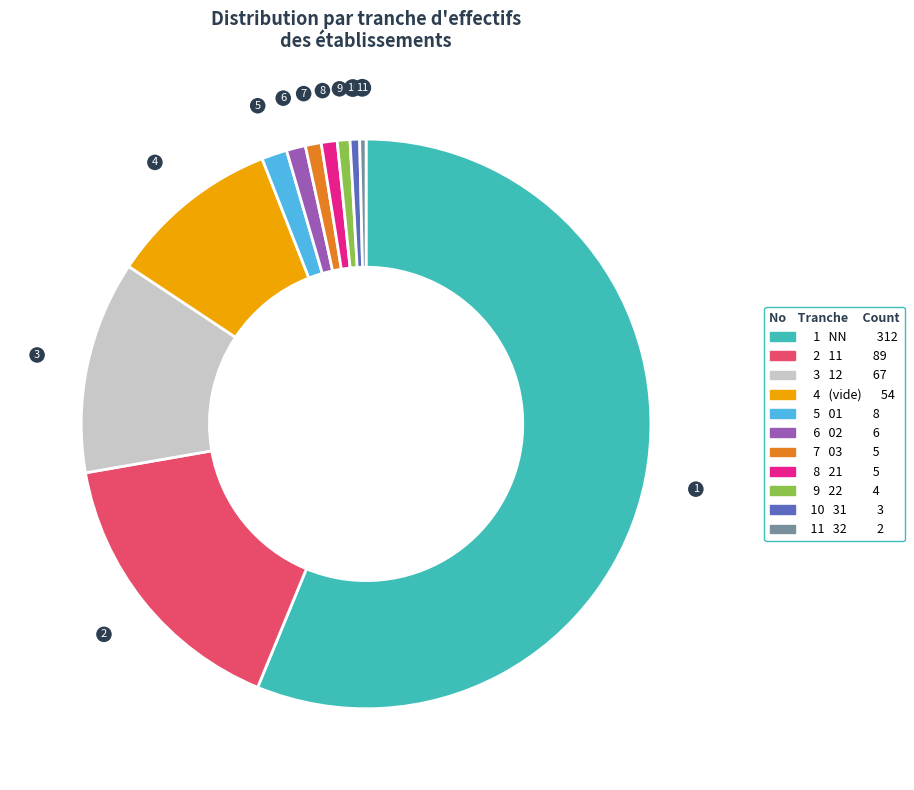

How many segments does this pie chart have?

11